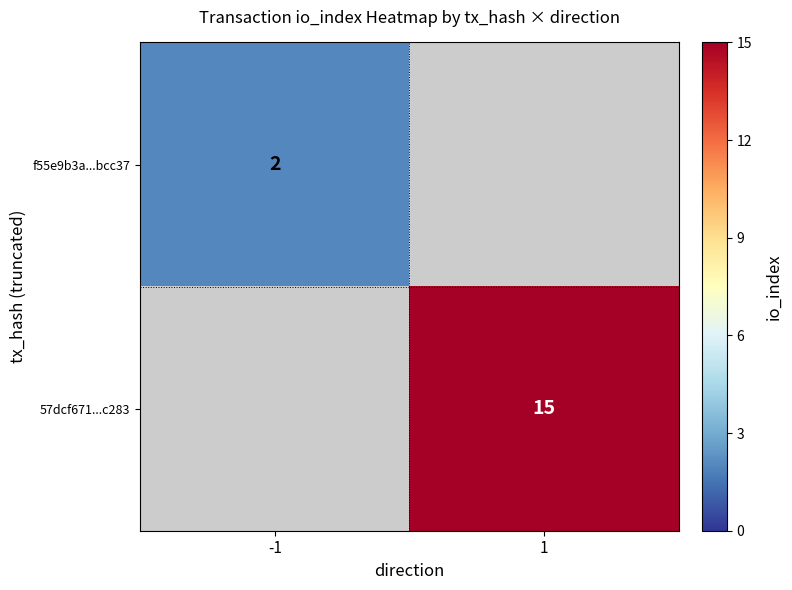

Count the number of data series in this chart.

2